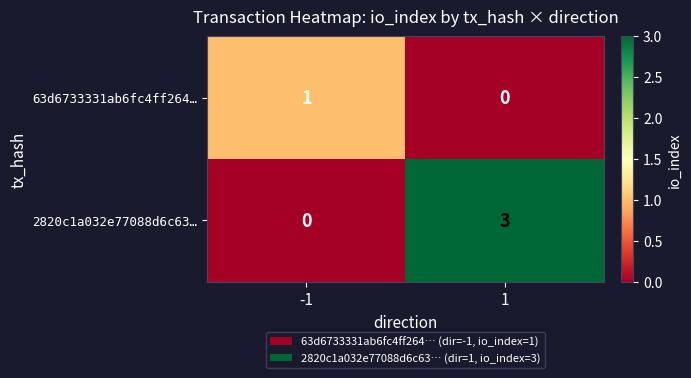

What is the sum of the 2820c1a032e77088d6c63… values at -1 and 1?

3